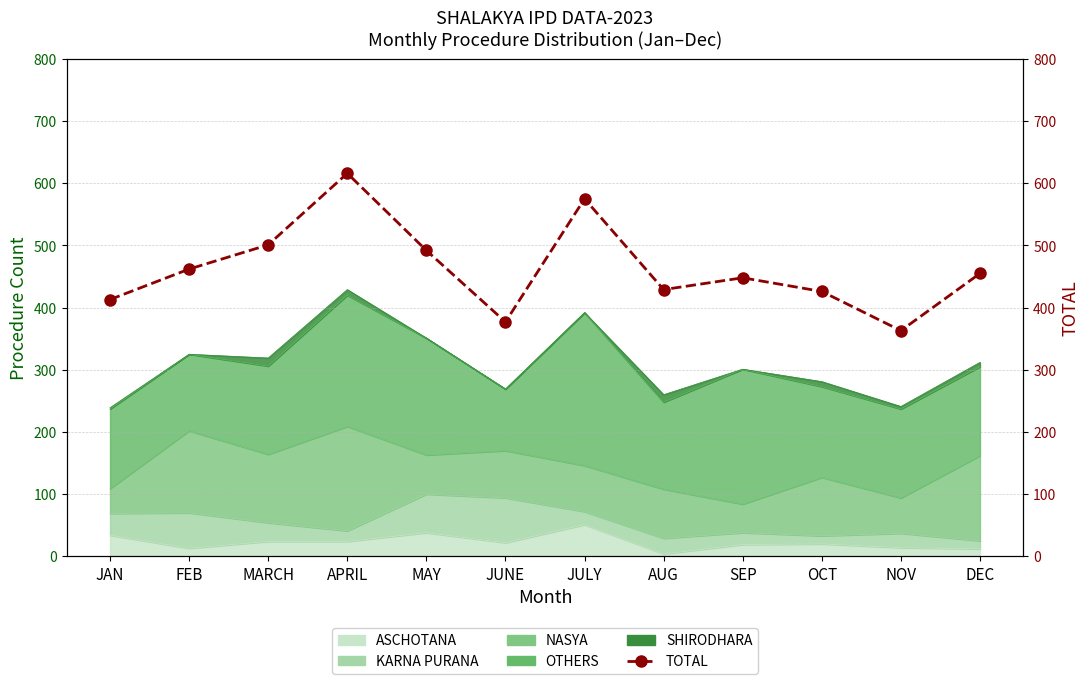

Read the value at OCT.

426